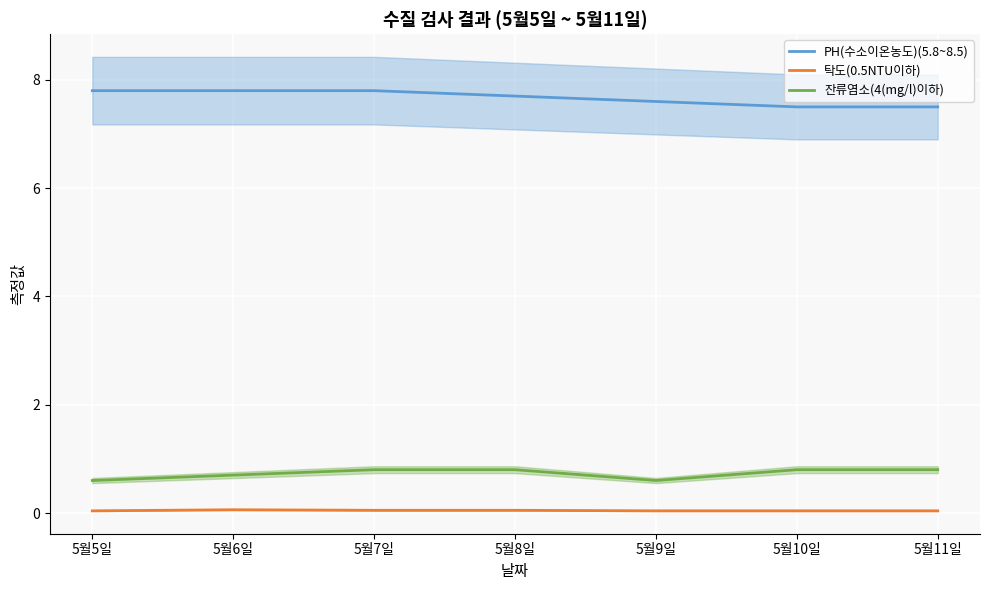

Is it true that 탁도(0.5NTU이하) equals 0.0 at 5월10일?

False